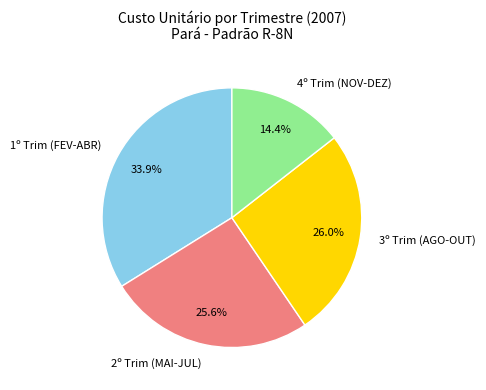

Which has a higher value, 3º Trim (AGO-OUT) or 4º Trim (NOV-DEZ)?

3º Trim (AGO-OUT)